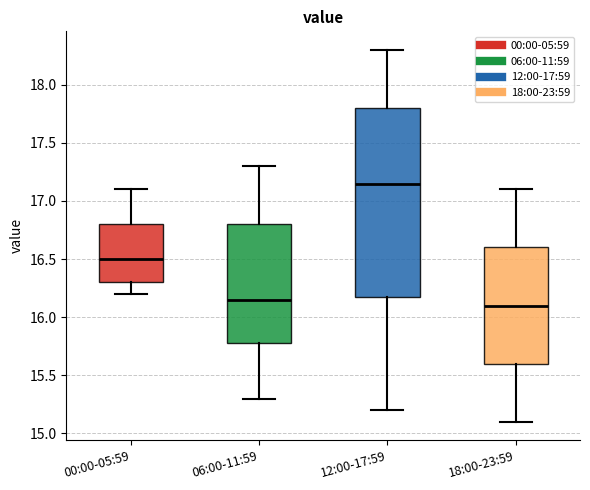

Reading left to right, transcribe this box plot: for each box, give where its median line is, the range the box spans, and where its two whiskers end, as read against the y-axis. The values are not printed on the chart, so give them approximately, as read against the axis.

00:00-05:59: median 16.50, box 16.30 to 16.80, whiskers 16.20 to 17.10
06:00-11:59: median 16.15, box 15.80 to 16.80, whiskers 15.30 to 17.30
12:00-17:59: median 17.15, box 16.20 to 17.80, whiskers 15.20 to 18.30
18:00-23:59: median 16.10, box 15.60 to 16.60, whiskers 15.10 to 17.10